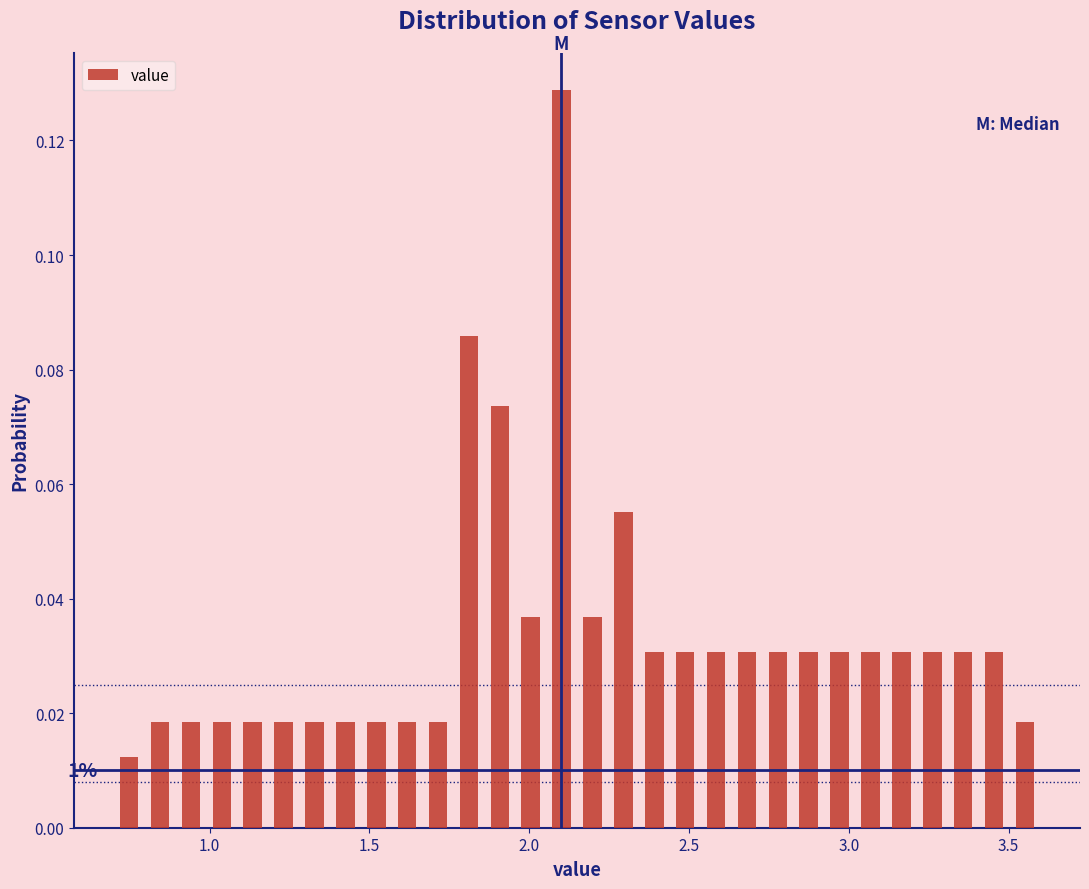

Around what value on the x-axis is the tallest bar? Give the approximate position of its centre, as read against the axis.

2.10